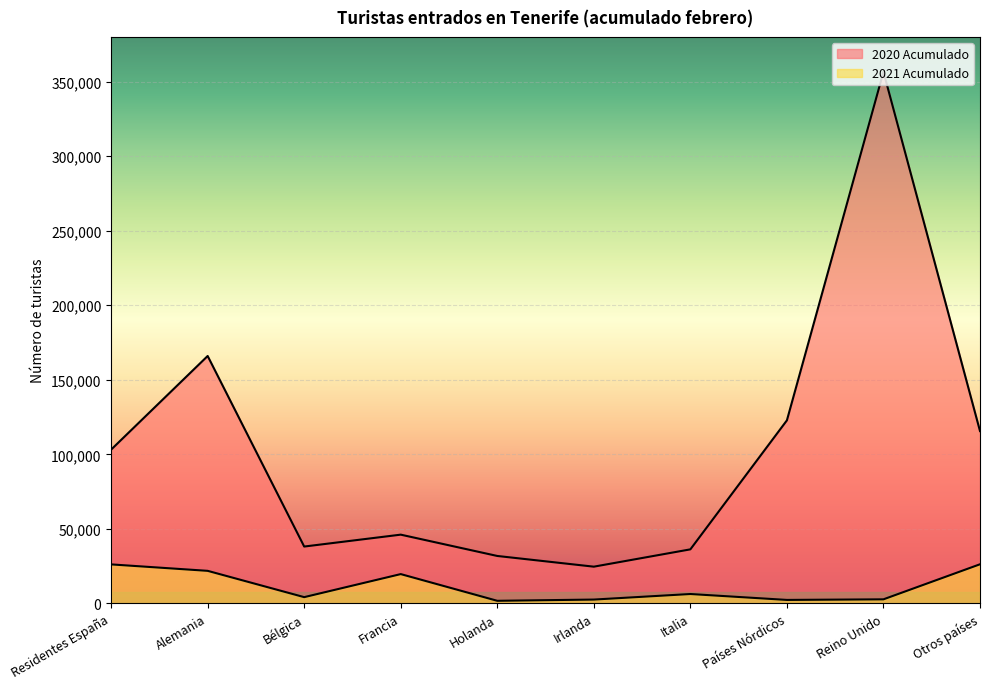

What is the average value of the 2021 Acumulado series?

11374